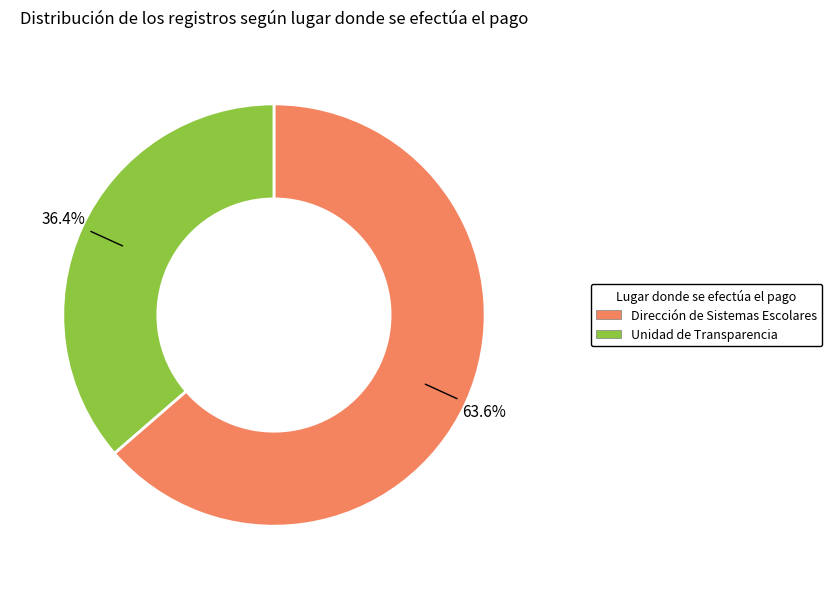

Which has a higher value, Unidad de Transparencia or Dirección de Sistemas Escolares?

Dirección de Sistemas Escolares